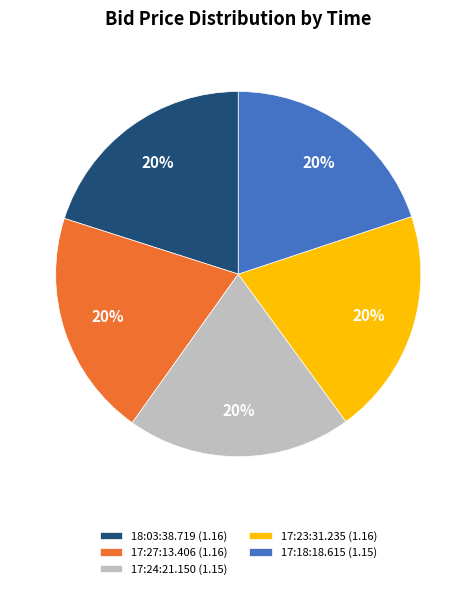

The 17:18:18.615 (1.15) slice represents 12% of the pie. True or false?

False